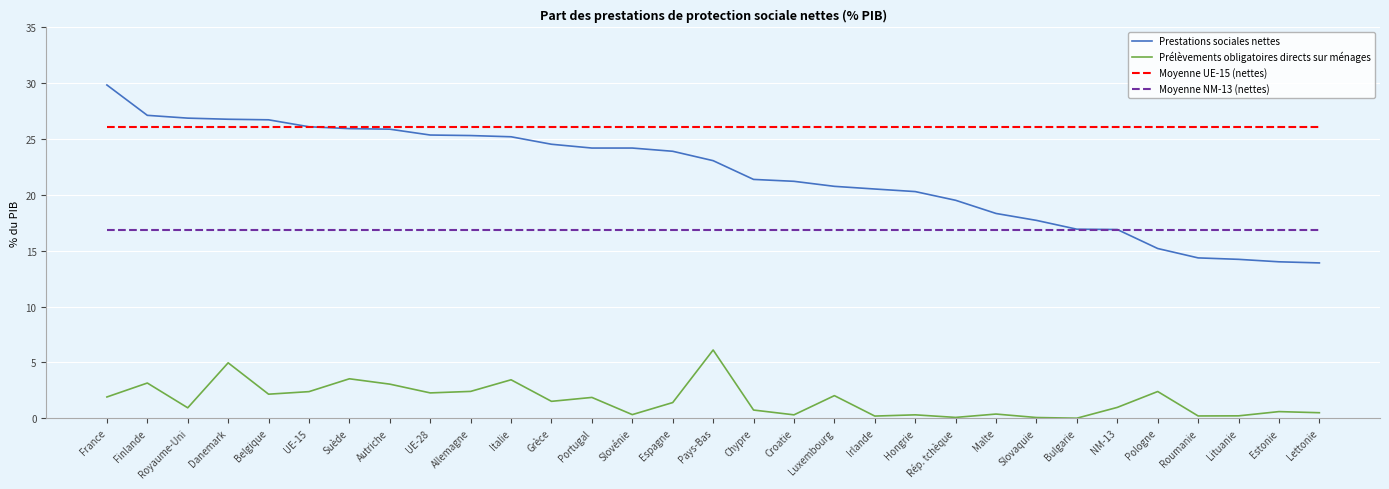

Rank the series by their average value, from highest to lowest.

Moyenne UE-15 (nettes), Prestations sociales nettes, Moyenne NM-13 (nettes), Prélèvements obligatoires directs sur ménages